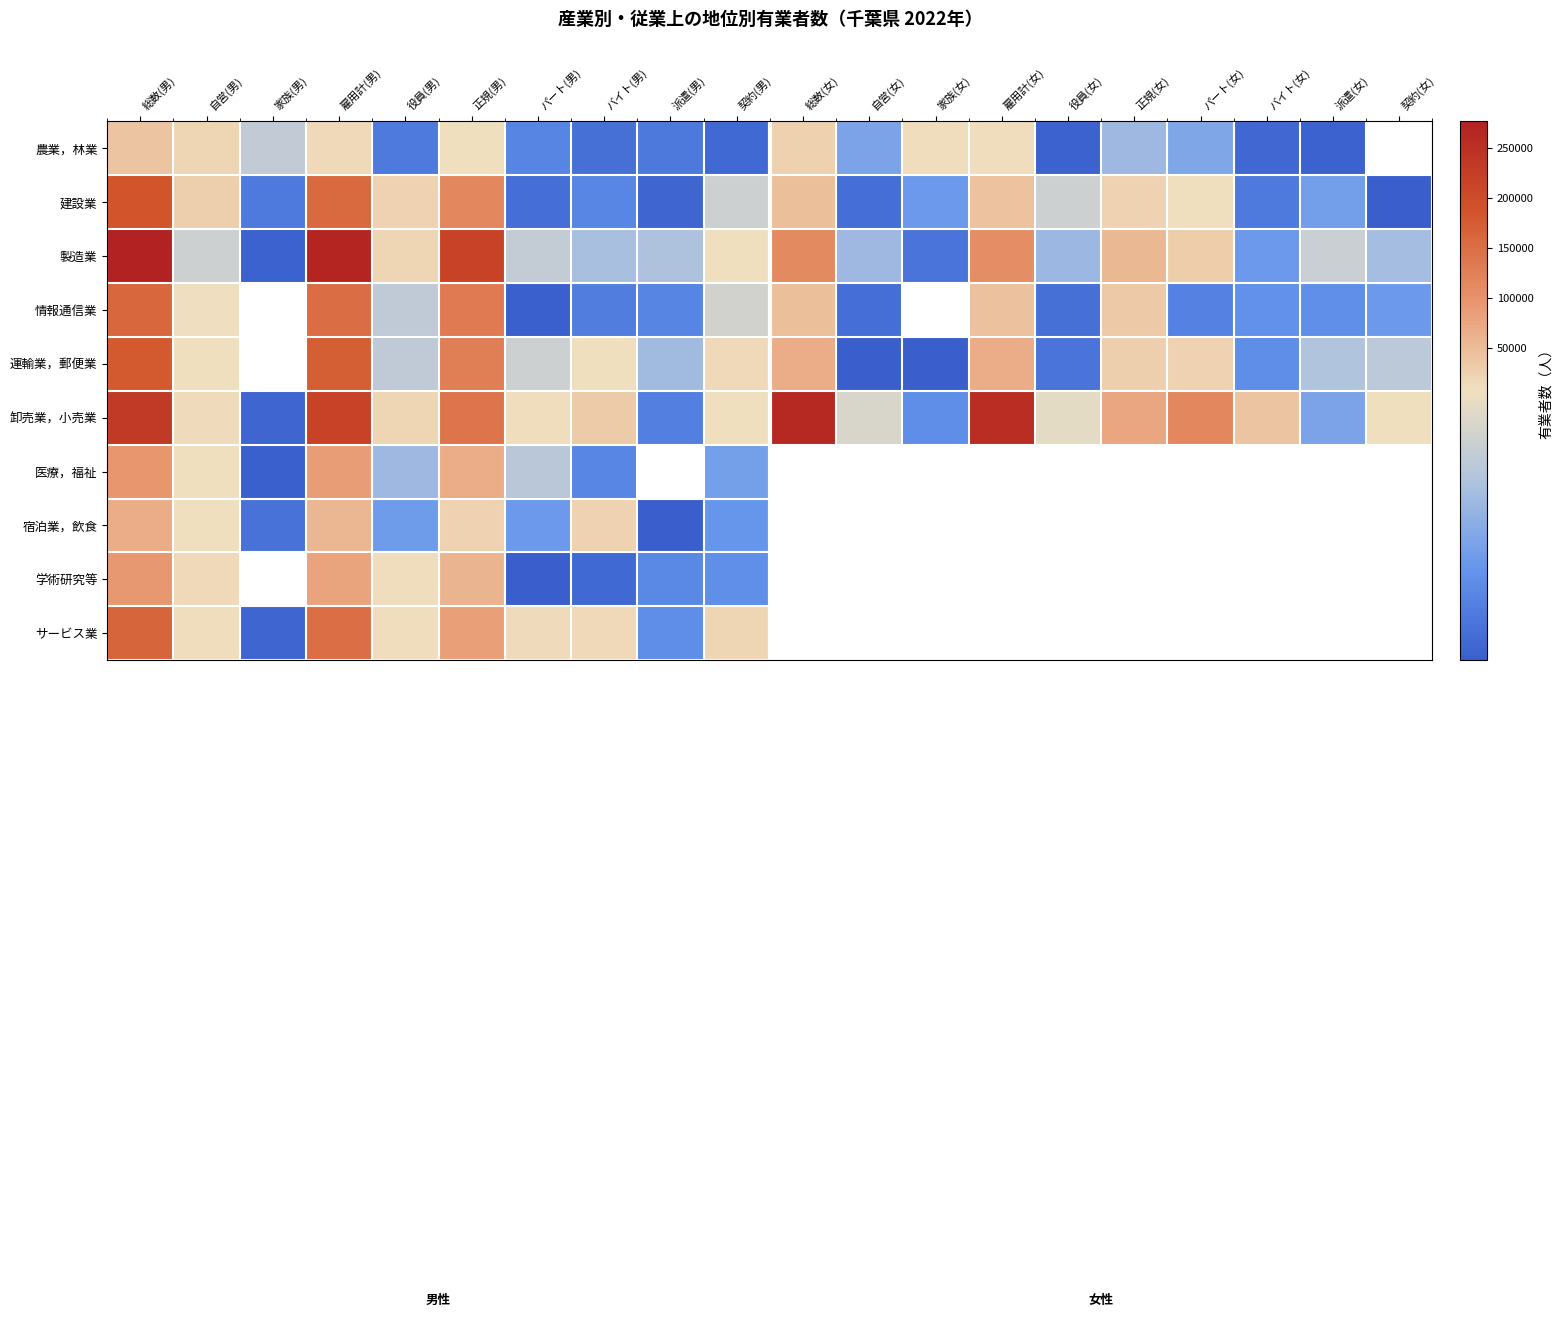

Which series has the largest total across all categories?

卸売業，小売業